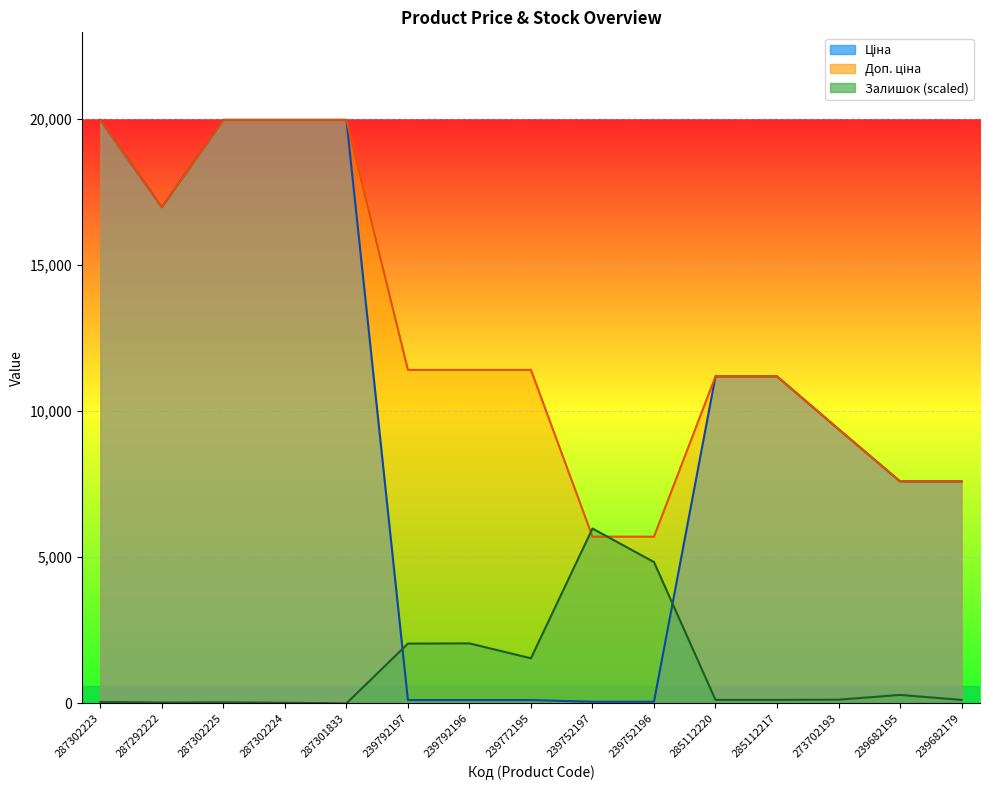

What is the average value of the Доп. ціна series?

12628.4